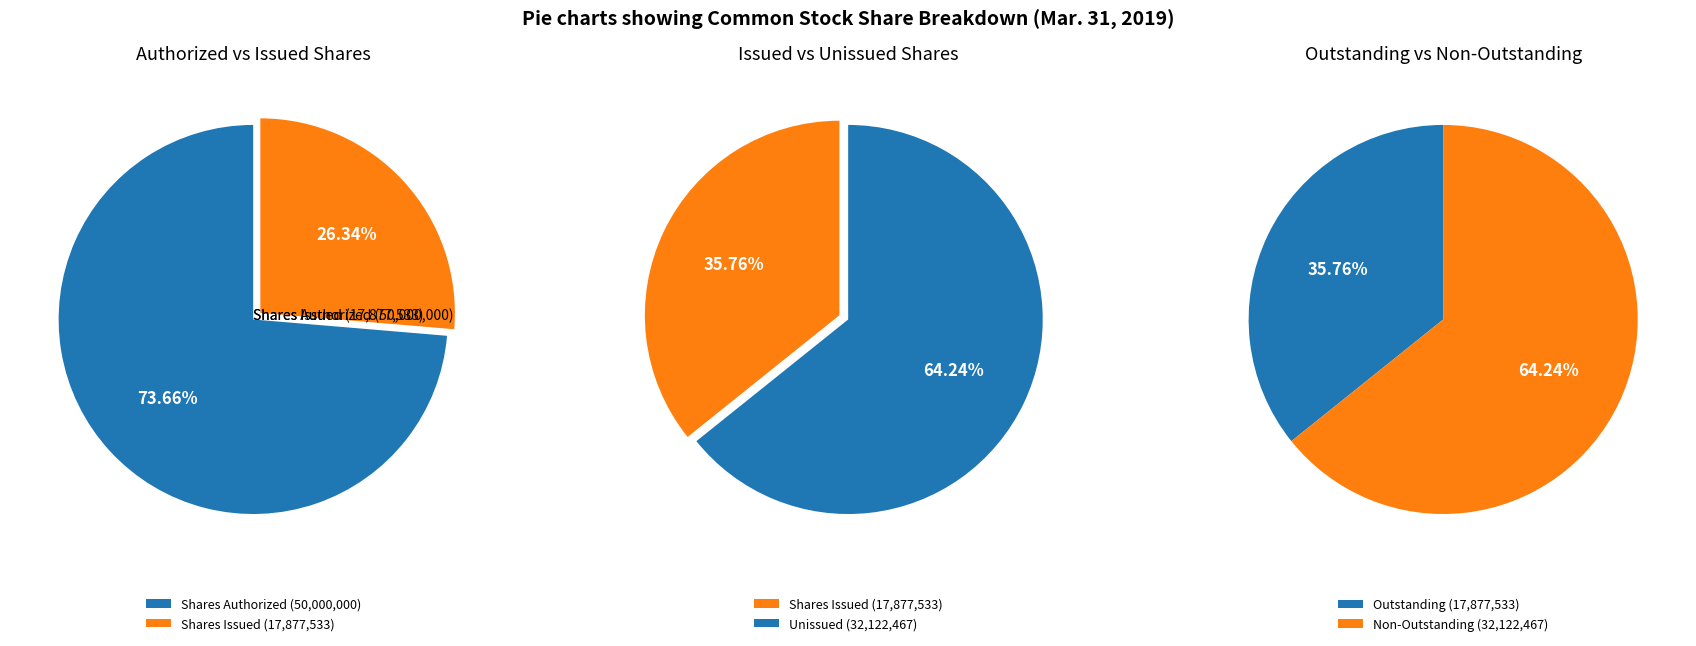

True or false: Common stock, shares authorized accounts for 61% of the total.

False